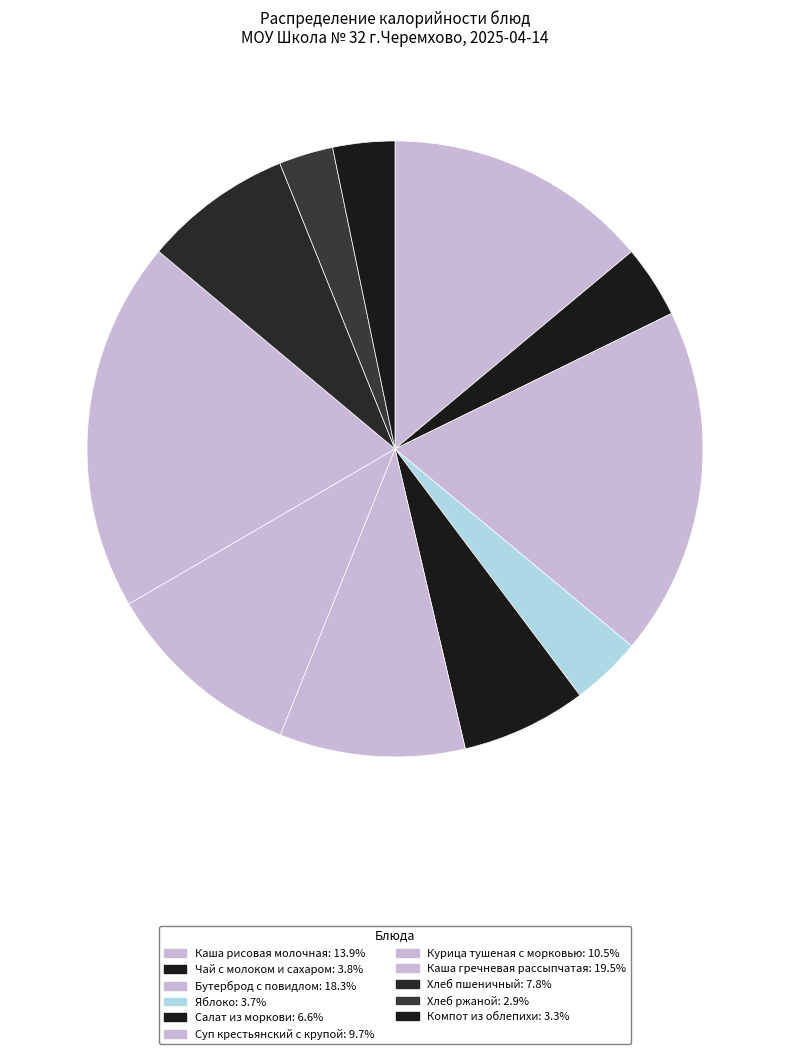

Combined, what portion of the pie is Чай с молоком и сахаром and Компот из облепихи?

7.1%